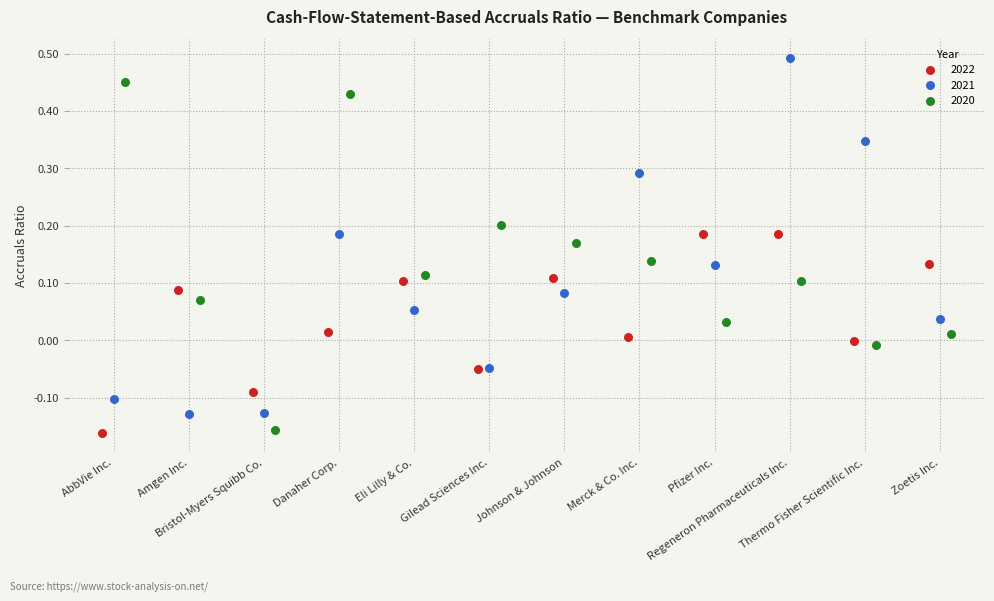

Which series reaches the maximum Y coordinate?

2021